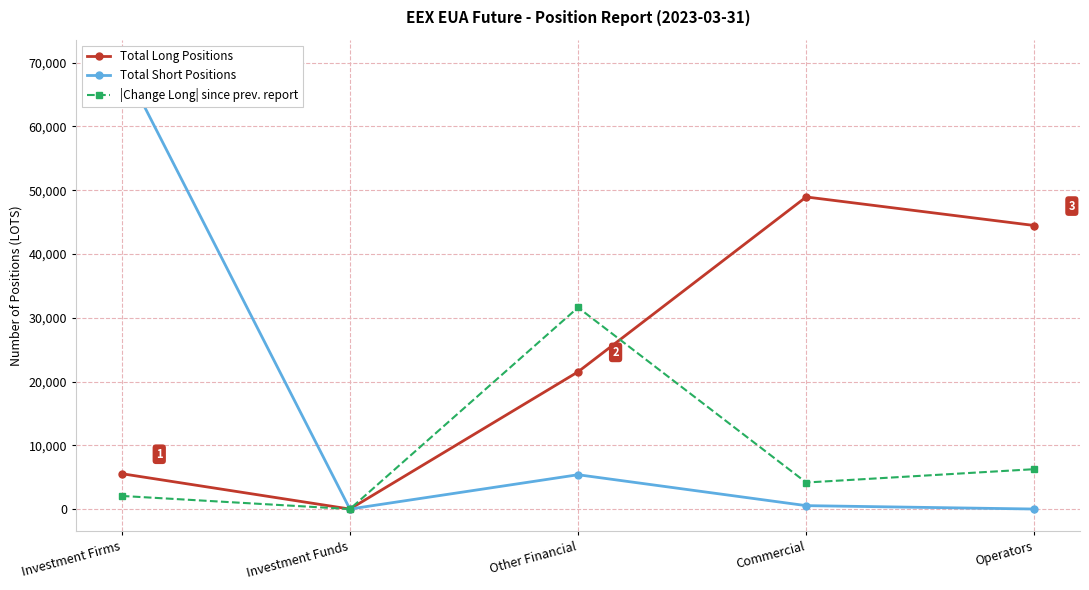

The value of |Change Long| since prev. report at Operators is 8216. True or false?

False